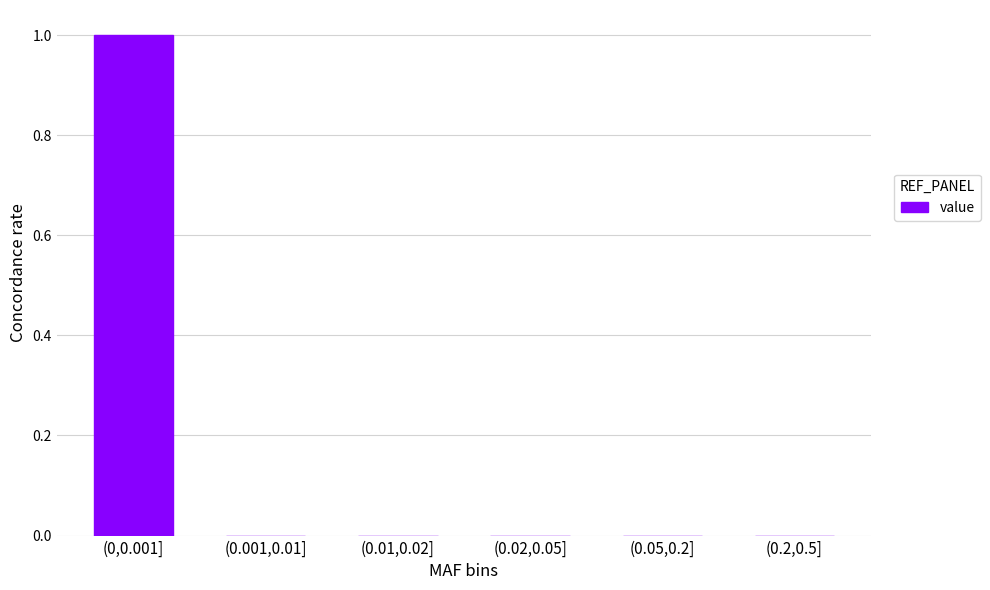

Reading left to right, what are all the values shown in this chart?

(0,0.001]=1	(0.001,0.01]=0	(0.01,0.02]=0	(0.02,0.05]=0	(0.05,0.2]=0	(0.2,0.5]=0